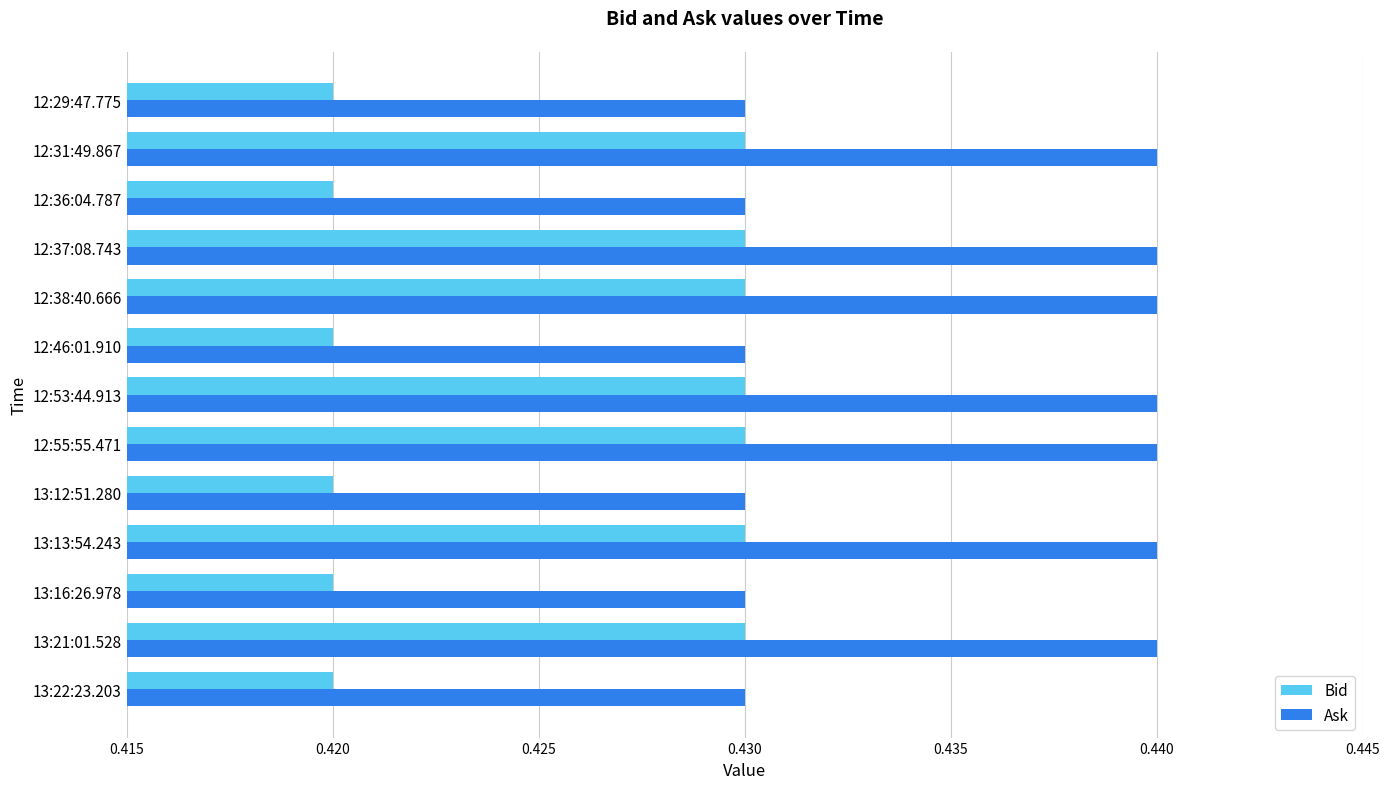

Rank the series by their maximum value, from lowest to highest.

Bid, Ask